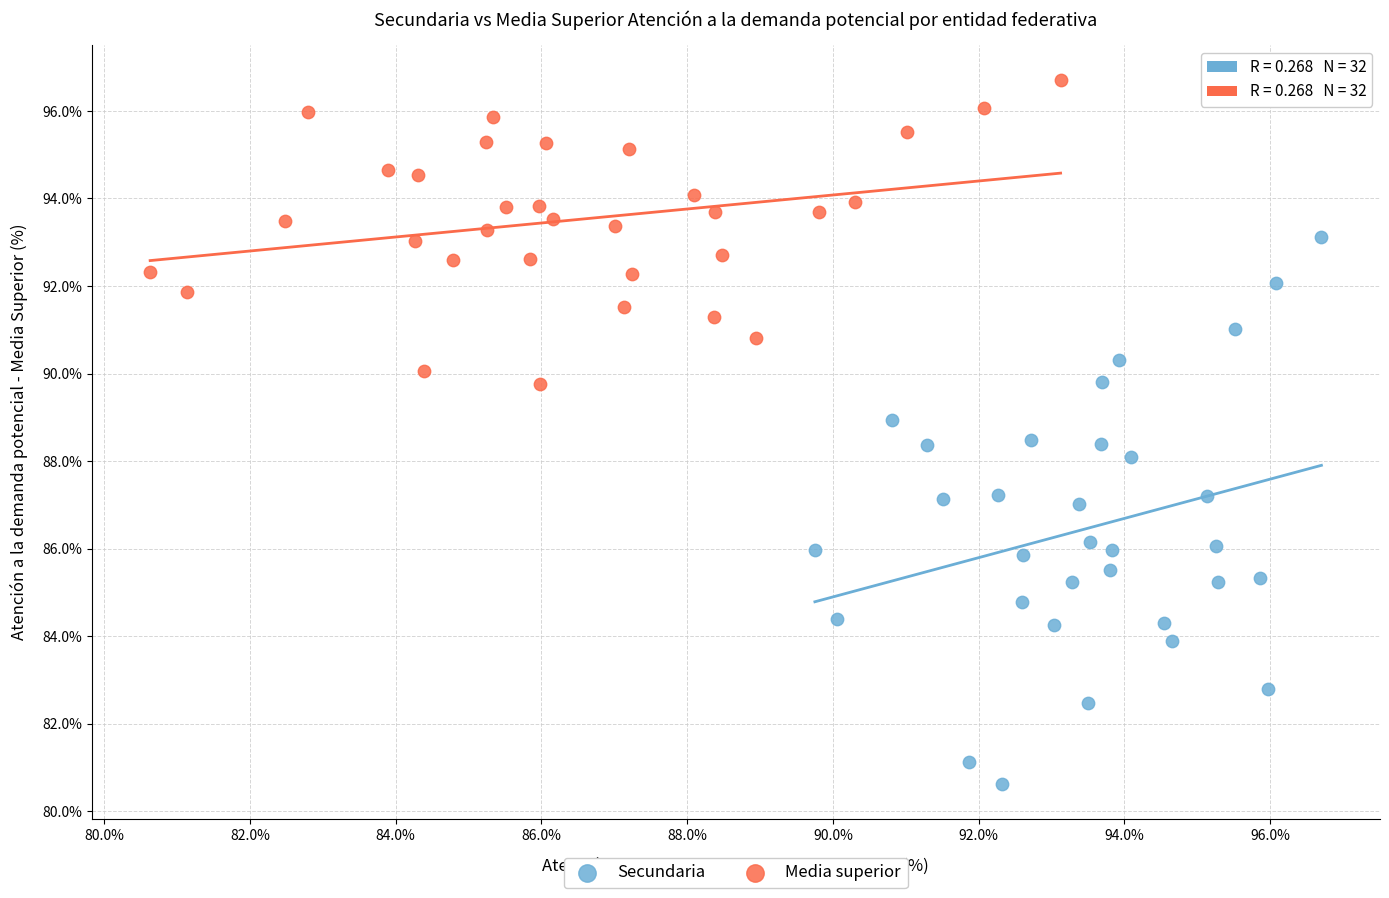

Which series reaches the maximum Y coordinate?

Media superior